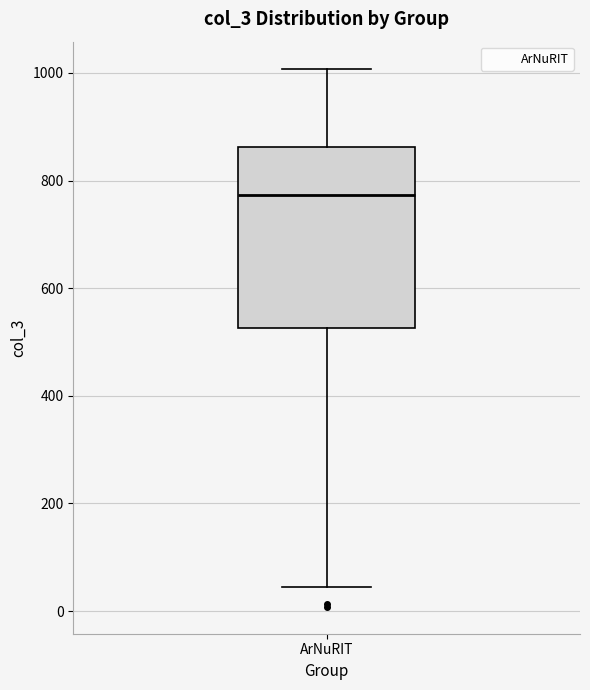

Transcribe this box plot: give where the median line is, the range the box spans, and where the two whiskers end, as read against the y-axis. The values are not printed on the chart, so give them approximately, as read against the axis.

median 780, box 520 to 860, whiskers 40 to 1000